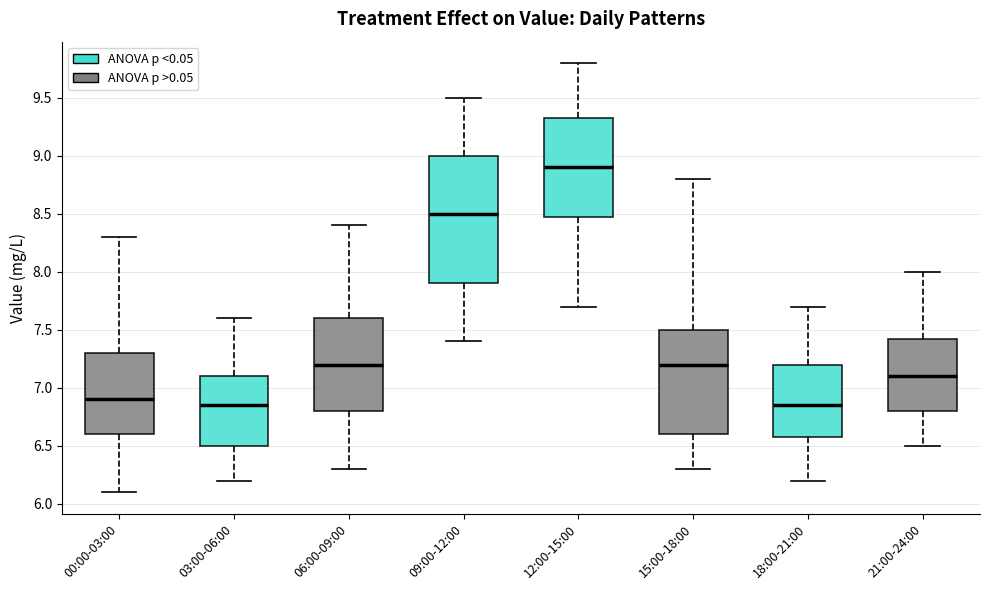

Which box has the highest median line?

12:00-15:00